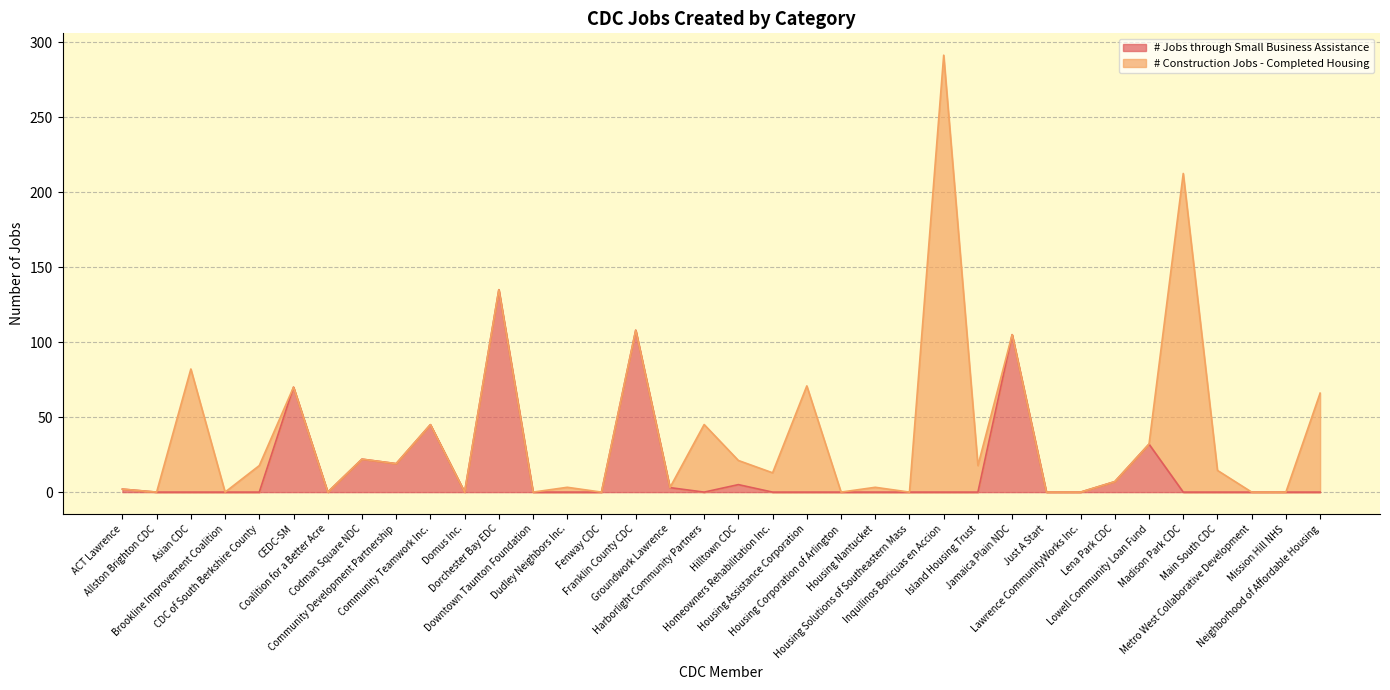

Reading right to left, transcribe all the data shown in this chart.

Neighborhood of Affordable Housing=0	Mission Hill NHS=0	Metro West Collaborative Development=0	Main South CDC=0	Madison Park CDC=0	Lowell Community Loan Fund=32	Lena Park CDC=7	Lawrence CommunityWorks Inc.=0	Just A Start=0	Jamaica Plain NDC=105	Island Housing Trust=0	Inquilinos Boricuas en Accion=0	Housing Solutions of Southeastern Mass=0	Housing Nantucket=0	Housing Corporation of Arlington=0	Housing Assistance Corporation=0	Homeowners Rehabilitation Inc.=0	Hilltown CDC=5	Harborlight Community Partners=0	Groundwork Lawrence=3	Franklin County CDC=108	Fenway CDC=0	Dudley Neighbors Inc.=0	Downtown Taunton Foundation=0	Dorchester Bay EDC=135	Domus Inc.=0	Community Teamwork Inc.=45	Community Development Partnership=19	Codman Square NDC=22	Coalition for a Better Acre=0	CEDC-SM=70	CDC of South Berkshire County=0	Brookline Improvement Coalition=0	Asian CDC=0	Allston Brighton CDC=0	ACT Lawrence=2